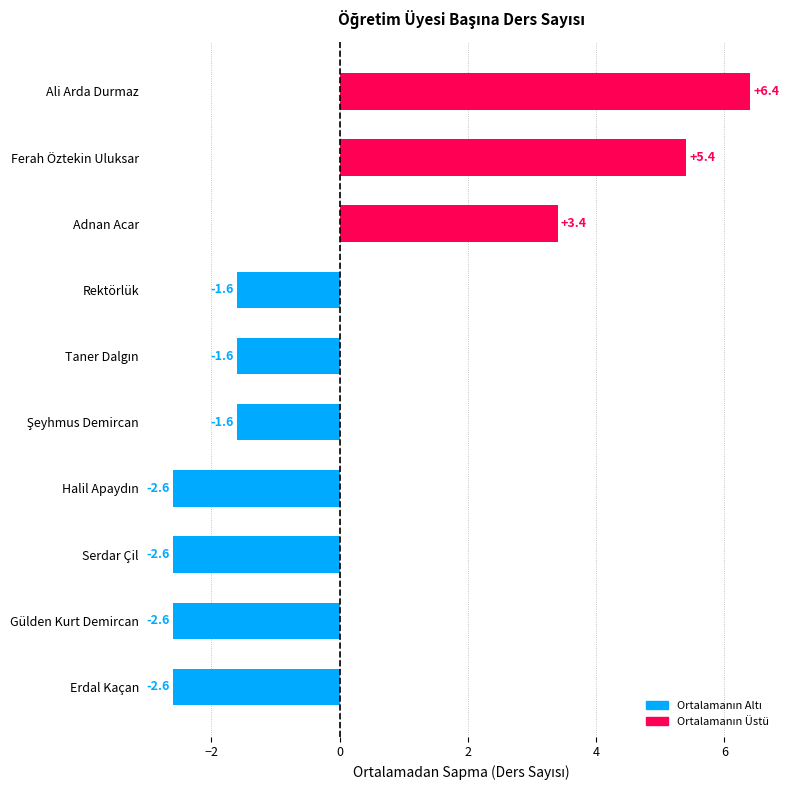

The value at Serdar Çil is -2.6. True or false?

True